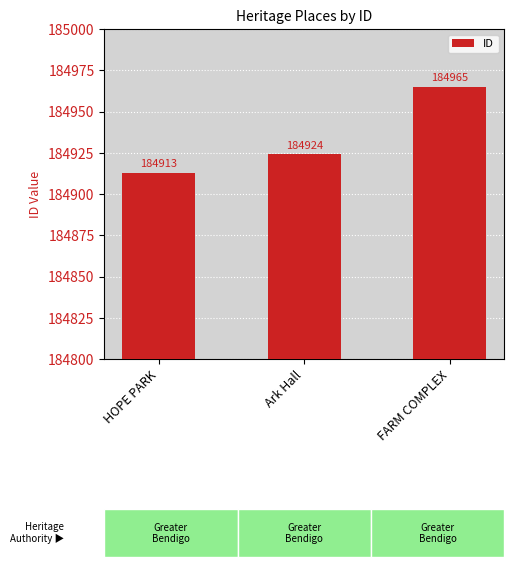

What is the sum of the values at FARM COMPLEX and Ark Hall?

369889